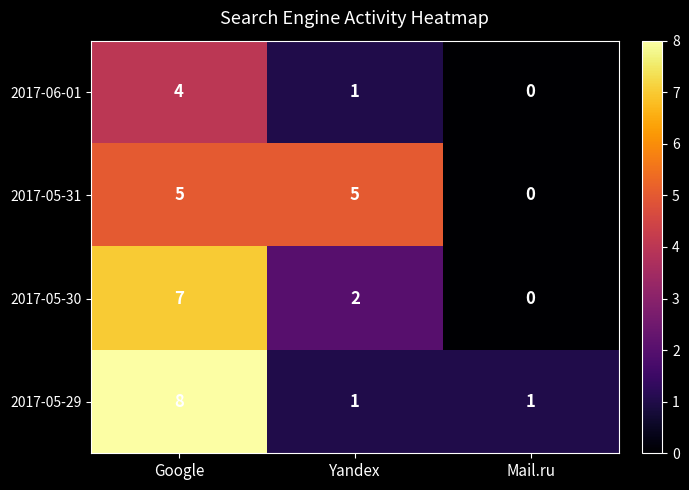

What is the approximate value of 2017-05-30 at Google?

7